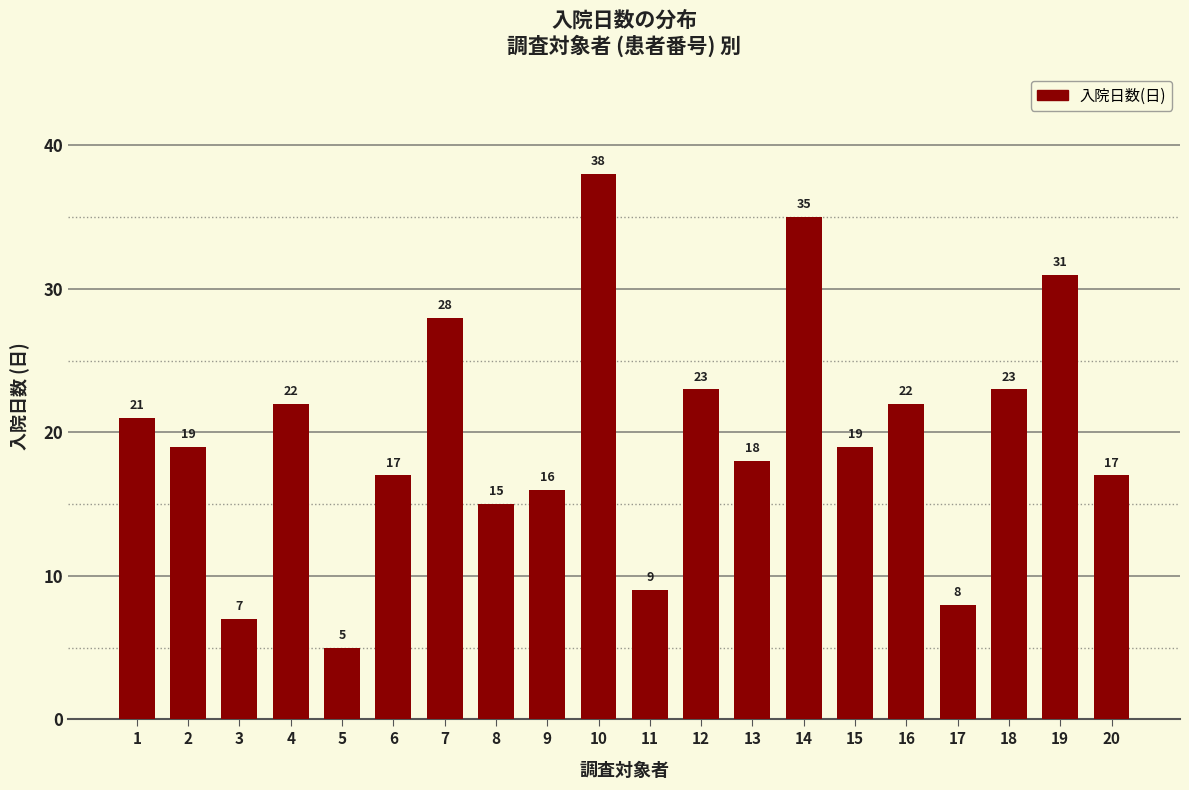

What is the sum of all values?

393